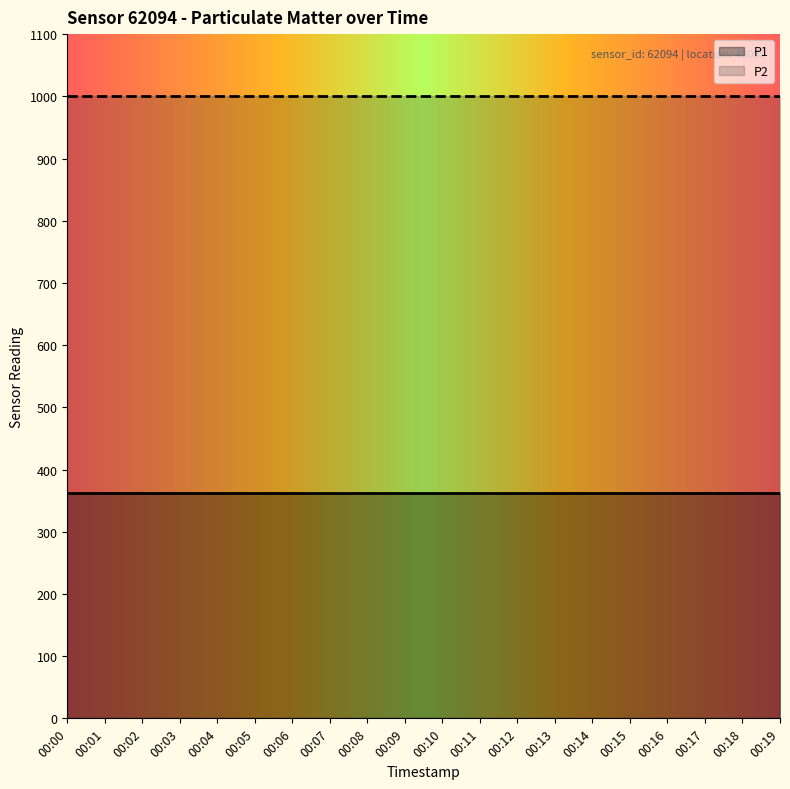

True or false: P2 has more than 2 interior local peaks.

False